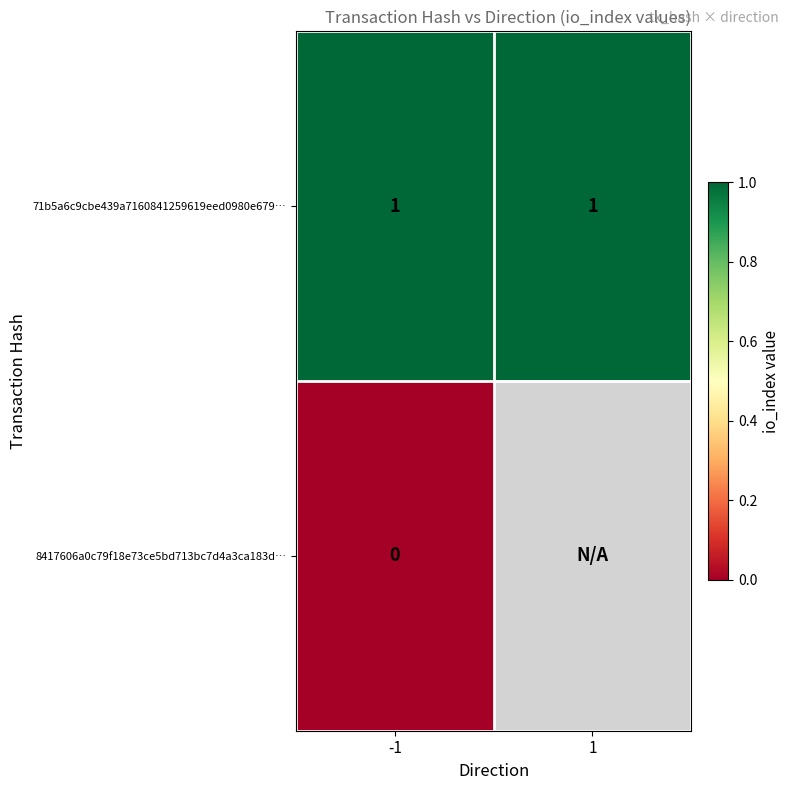

The value of 71b5a6c9cbe439a7160841259619eed0980e679… at -1 is 0. True or false?

False